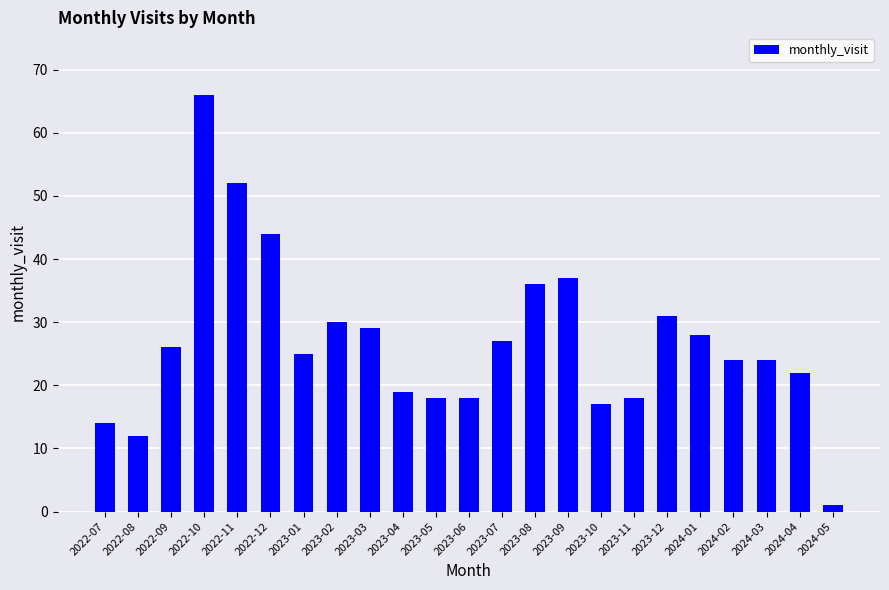

What is the difference between the second highest and second lowest values?

40